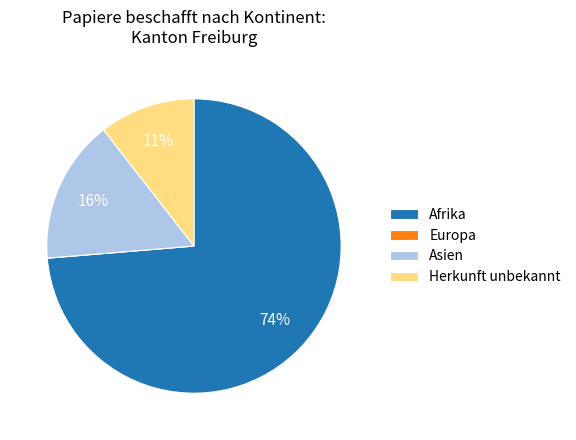

Between Herkunft unbekannt and Afrika, which is larger?

Afrika